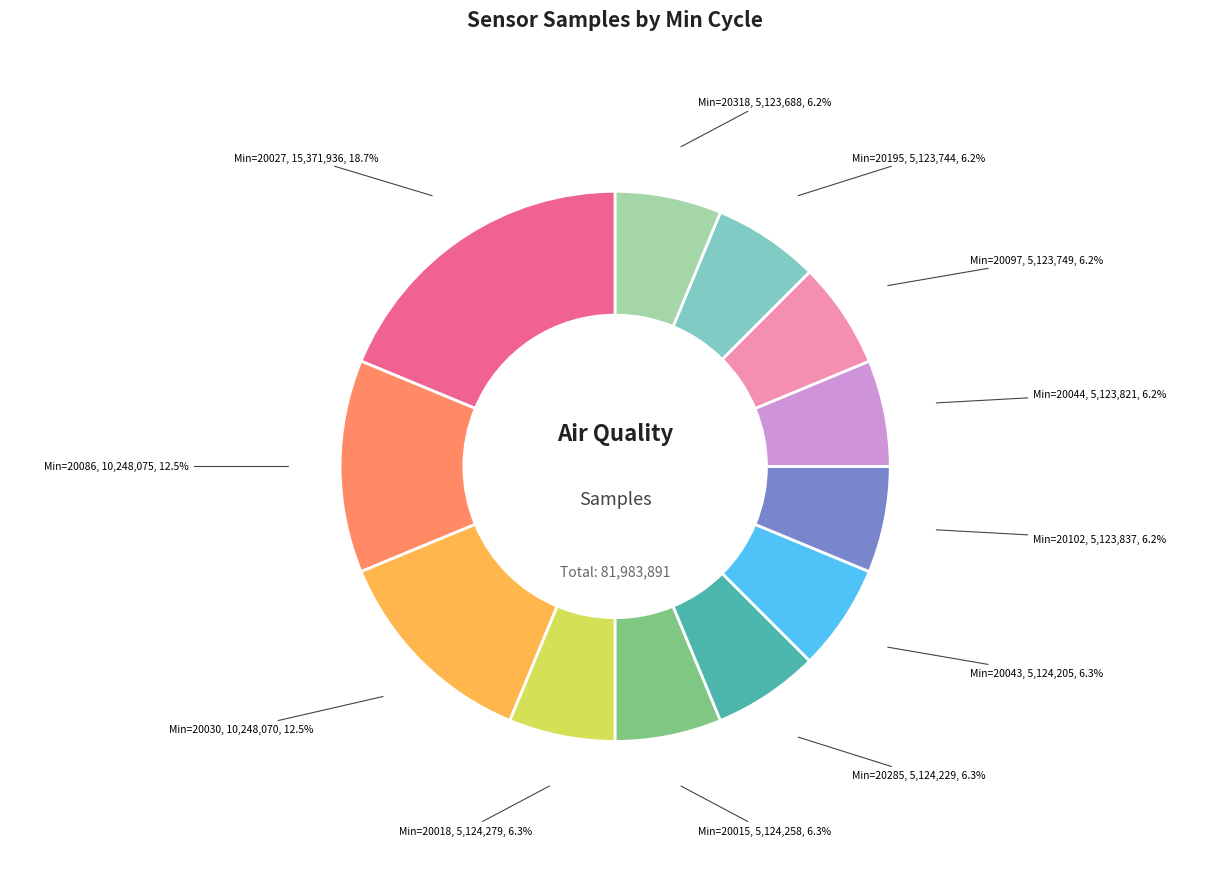

Is there a majority slice in this chart?

No